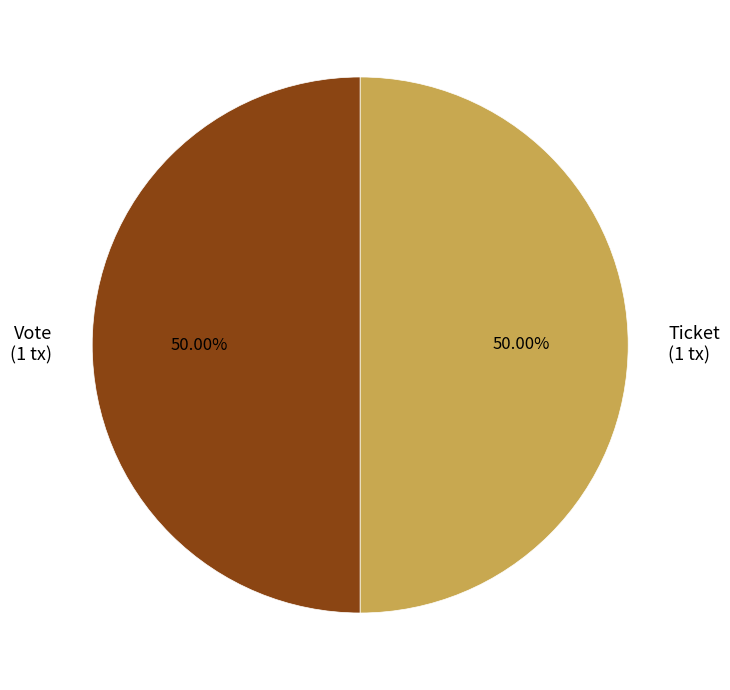

What percentage is the Vote slice, to the nearest percent?

50%